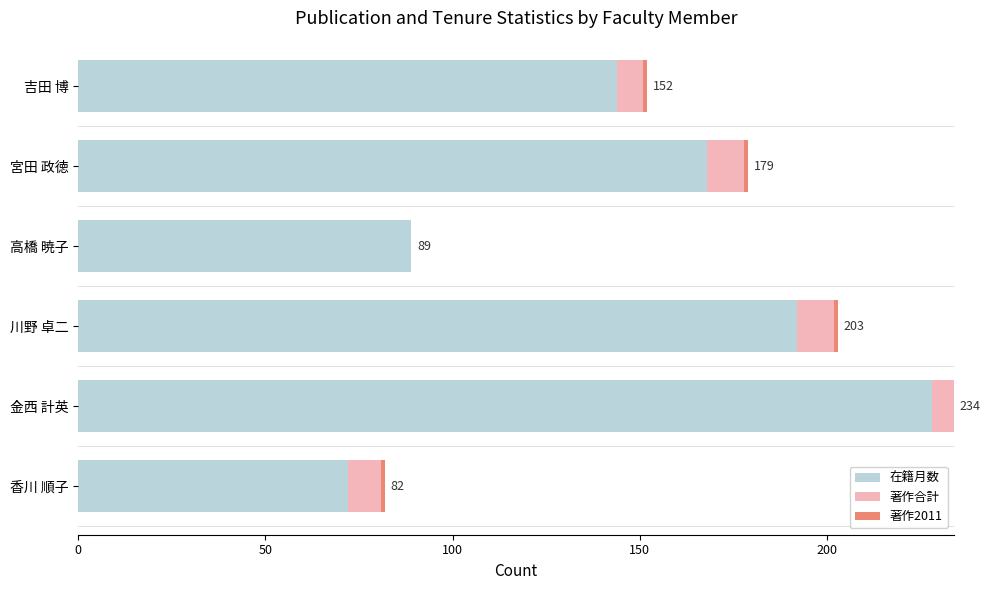

What is the maximum value for 在籍月数?

228